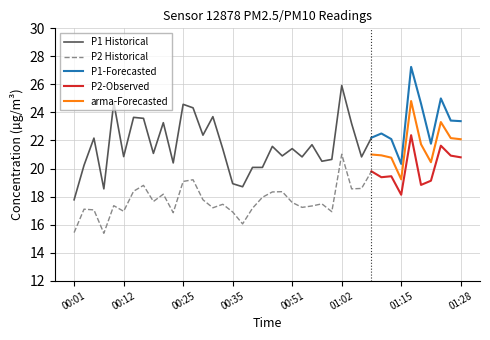

True or false: P1-Forecasted and P2-Observed cross at least once.

False